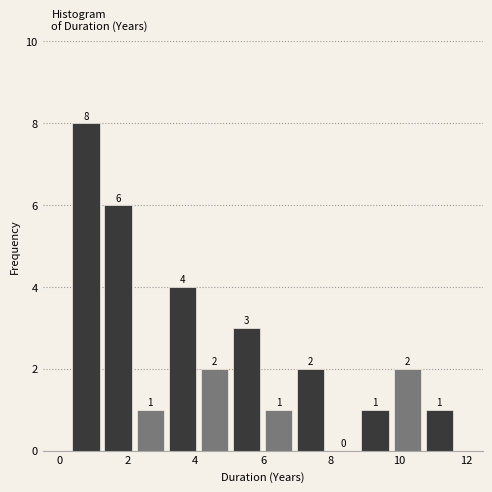

Reading left to right, transcribe this chart: for each bar, give the range it covers on the x-axis and its height. The bar edges are not printed on the chart, so give them approximately, as read against the axis.

0.4 to 1.2: 8
1.2 to 2.2: 6
2.2 to 3.2: 1
3.2 to 4.0: 4
4.0 to 5.0: 2
5.0 to 6.0: 3
6.0 to 7.0: 1
7.0 to 7.8: 2
7.8 to 8.8: 0
8.8 to 9.8: 1
9.8 to 10.8: 2
10.8 to 11.6: 1